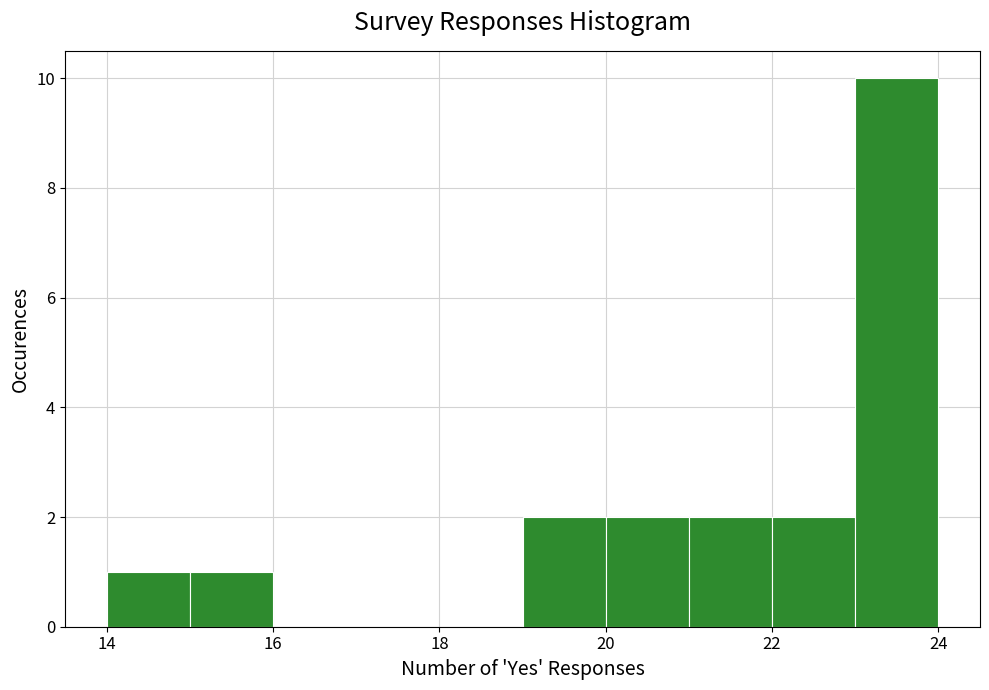

Reading left to right, list every bar in this chart as the range it spans on the x-axis followed by its height. The values are not printed on the chart, so give them approximately, as read against the axis.

14 to 15: 1
15 to 16: 1
16 to 17: 0
17 to 18: 0
18 to 19: 0
19 to 20: 2
20 to 21: 2
21 to 22: 2
22 to 23: 2
23 to 24: 10